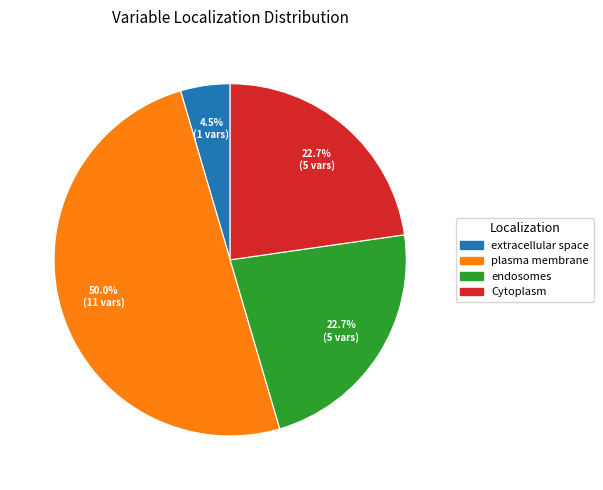

Which has a higher value, extracellular space or plasma membrane?

plasma membrane